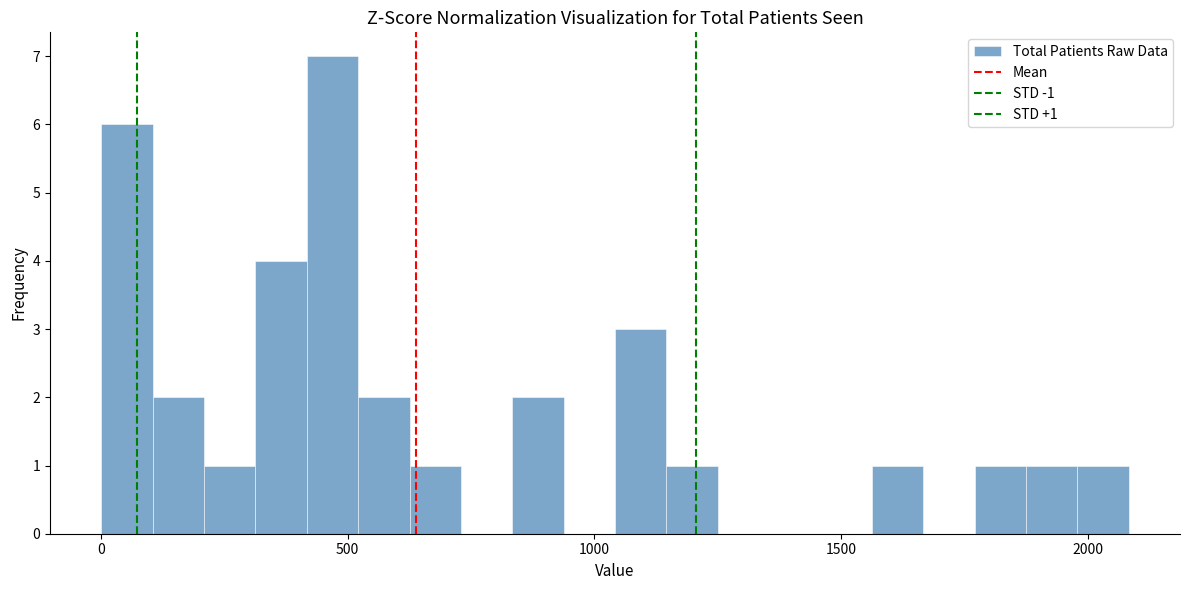

Around what value on the x-axis is the tallest bar? Give the approximate position of its centre, as read against the axis.

450